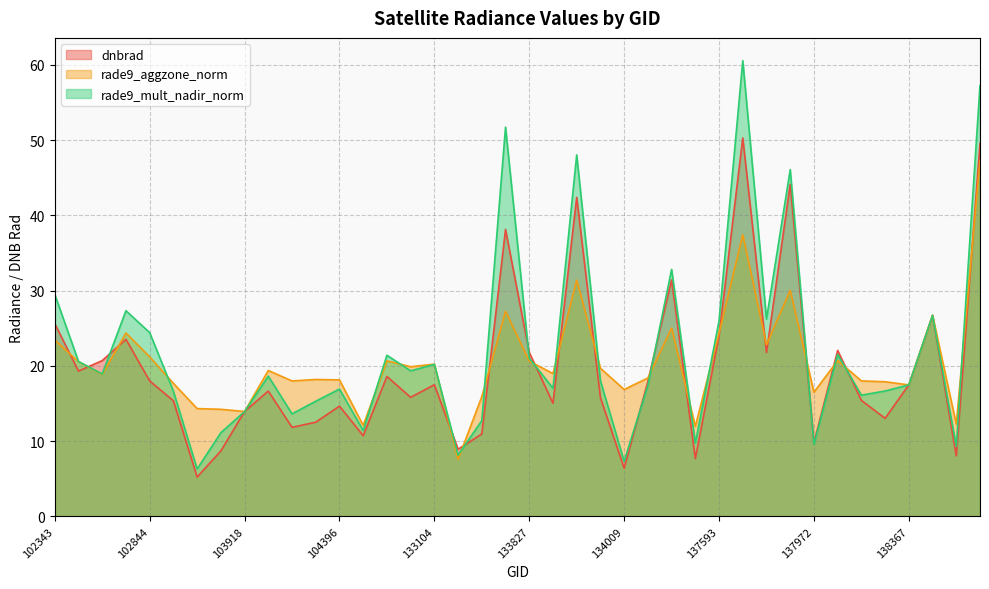

What are all the series names shown in the legend?

dnbrad, rade9_aggzone_norm, rade9_mult_nadir_norm